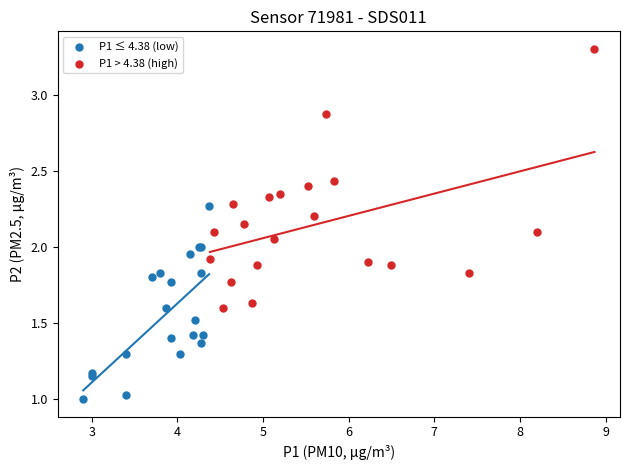

What are all the series names shown in the legend?

P1 ≤ 4.38 (low), P1 > 4.38 (high)